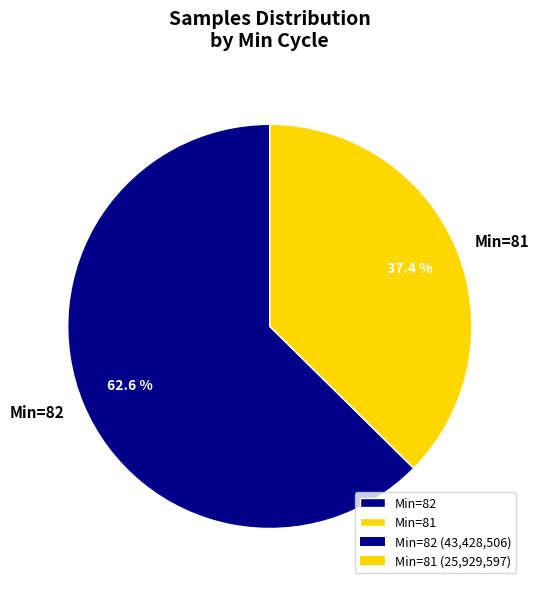

Combined, do Min=82 and Min=81 account for over 50%?

Yes